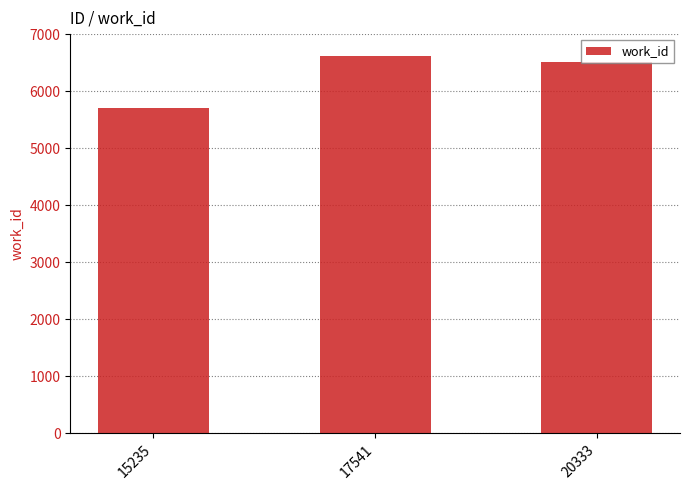

The chart shows a value of 5709 at 15235. True or false?

True